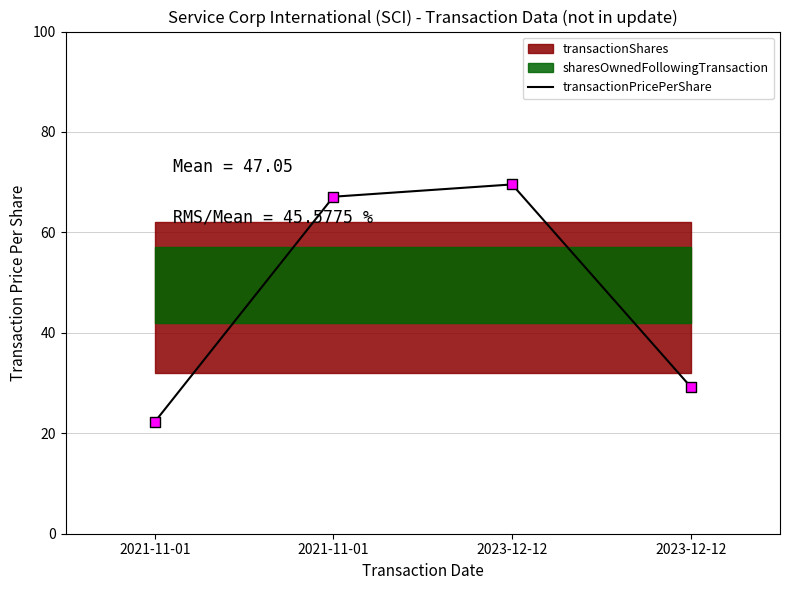

Approximately how many times larger is the value at 2021-11-01 compared to 2023-12-12?

2.3